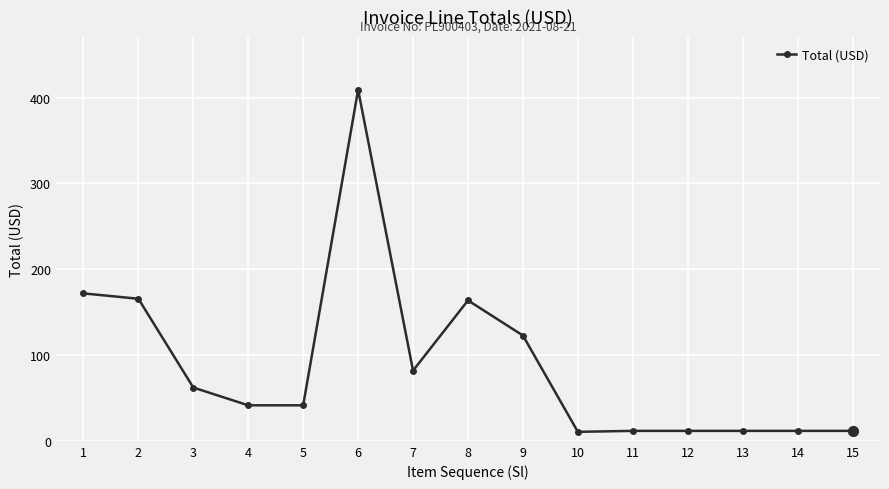

Approximately how many times larger is the value at 3 compared to 7?

0.8